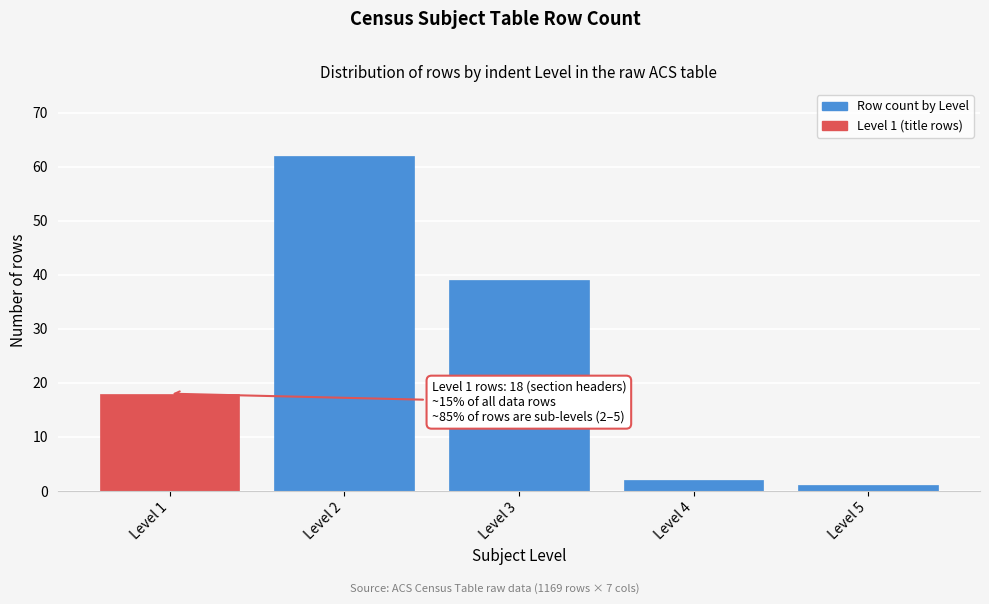

Reading left to right, extract all data points from this chart.

18	62	39	2	1